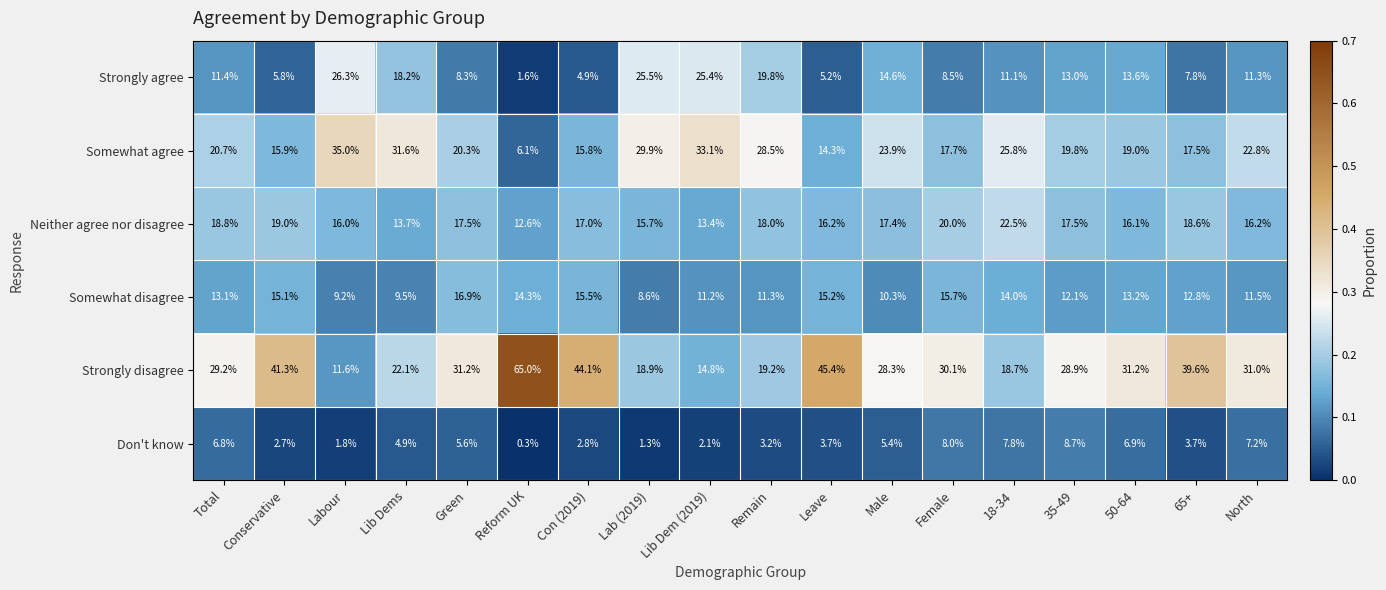

What is the difference between the highest and lowest values at 18-34?

18.0